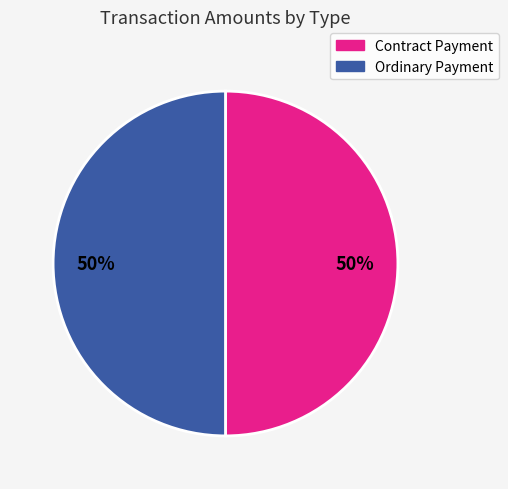

What percentage is the Contract Payment slice, to the nearest percent?

50%